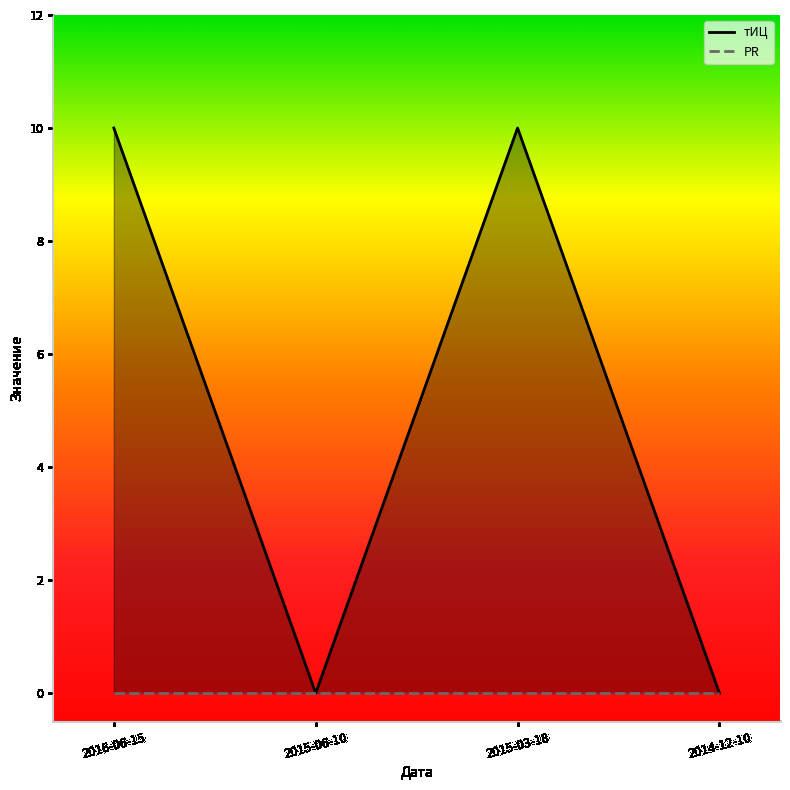

Is the value of тИЦ at 2014-12-10 greater than the value of PR at 2015-03-18?

No